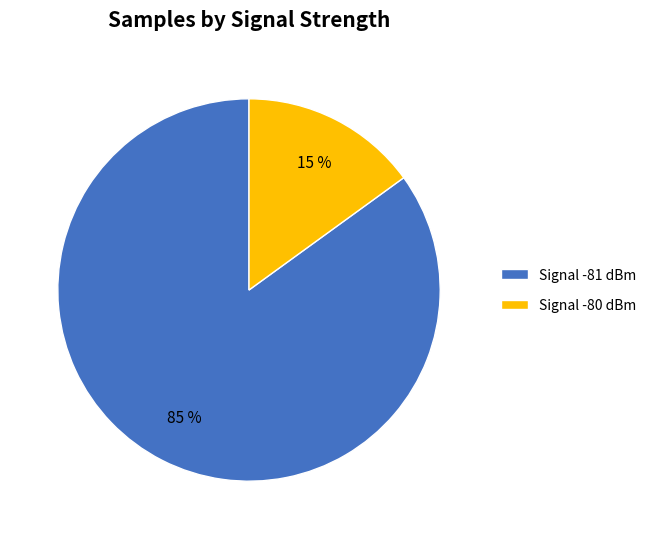

Which slice is the largest?

Signal -81 dBm